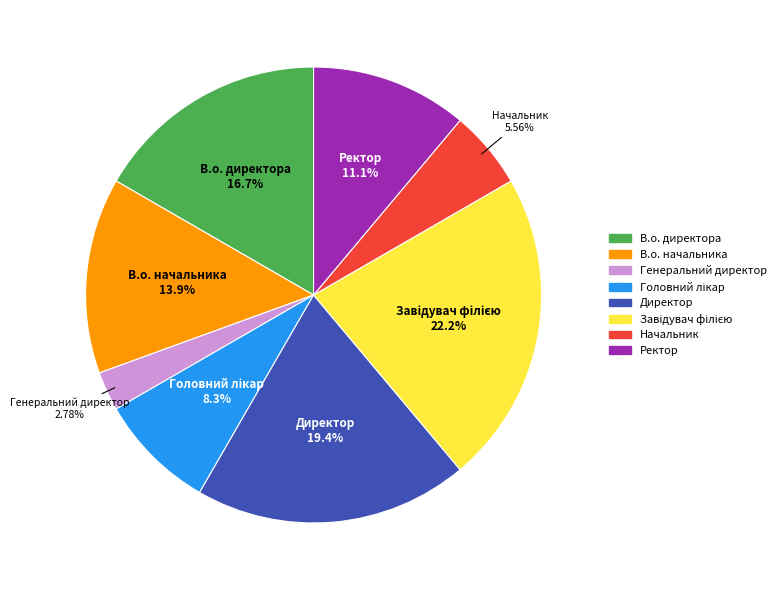

Between Директор and В.о. начальника, which is larger?

Директор